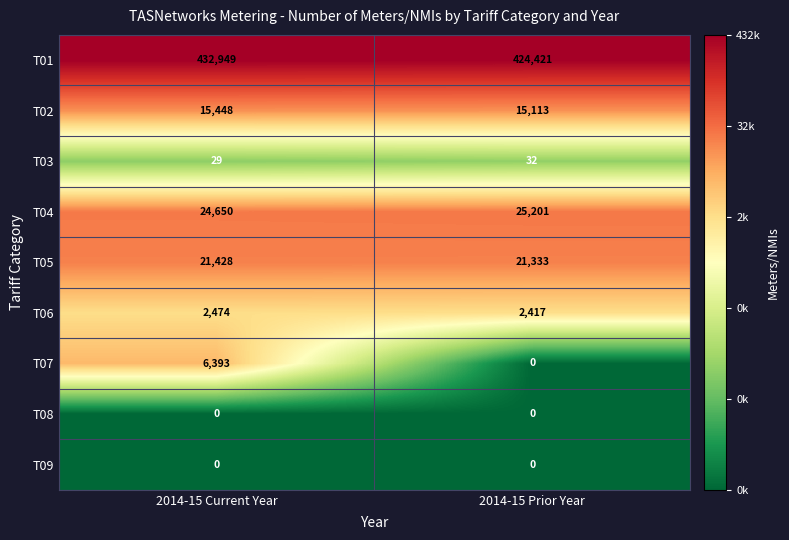

What value does the T03 series have at 2014-15 Current Year?

29